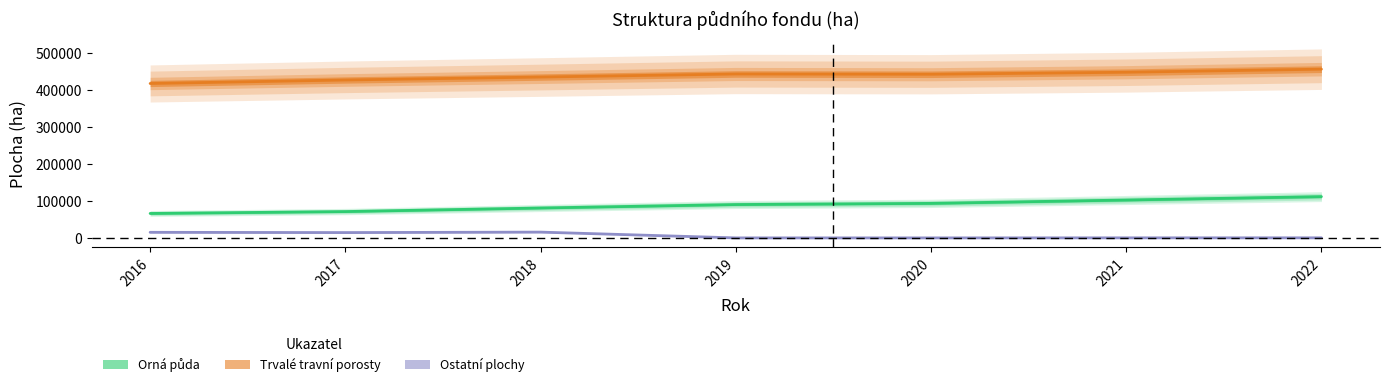

True or false: Orná půda and Trvalé travní porosty intersect in this chart.

False